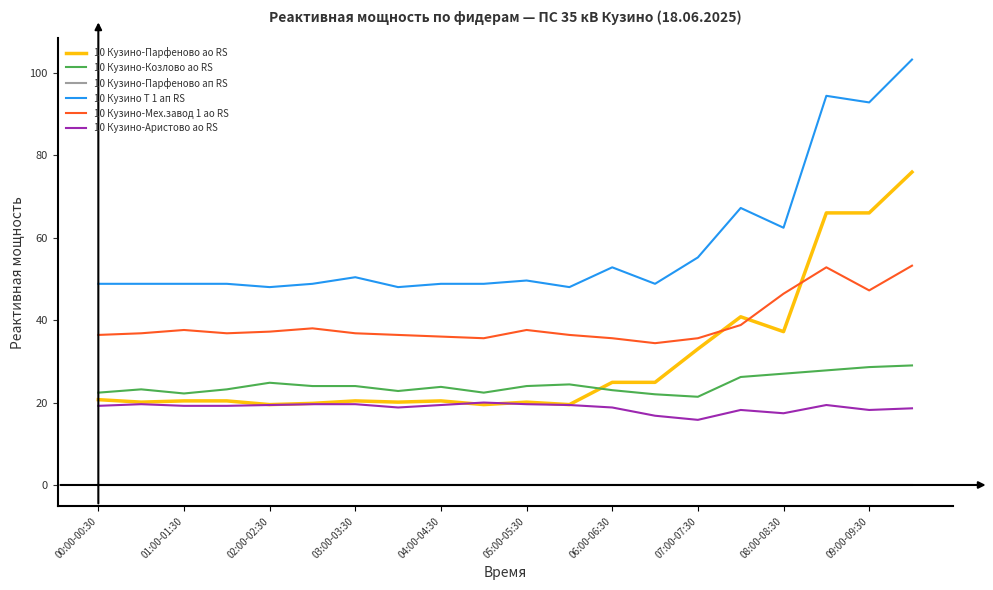

Which series has the largest total across all categories?

10 Кузино Т 1 ап RS